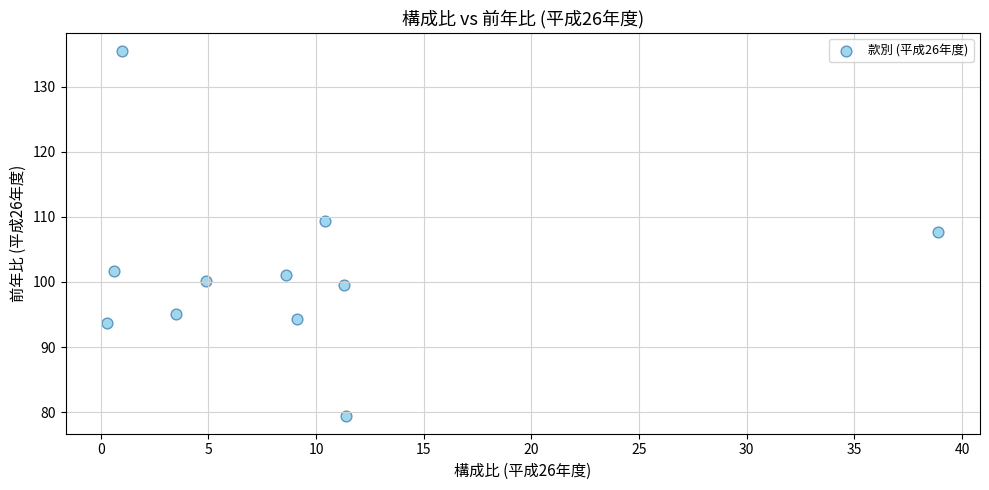

What Y value in the scatter plot is closest to 107?

107.7